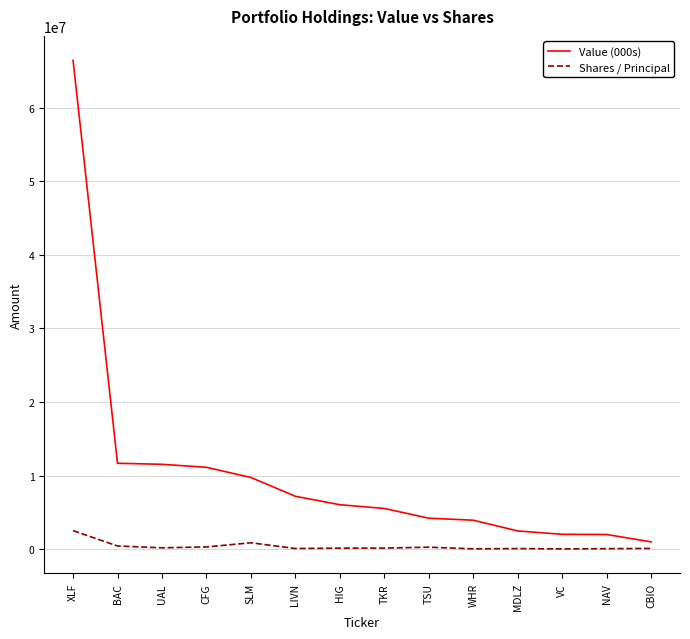

What is the spread (max minus min) of values at UAL?

11360700